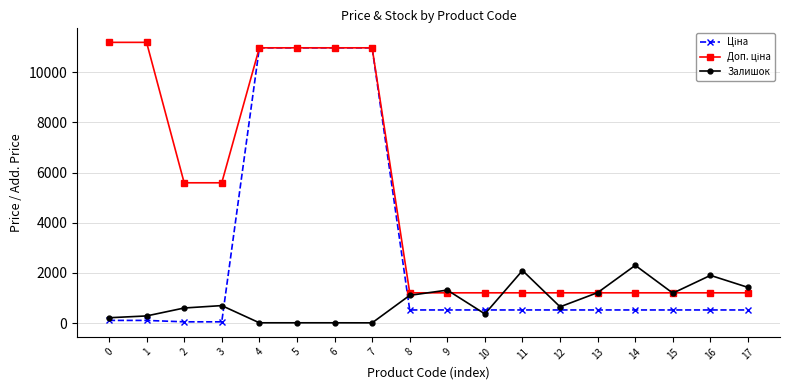

The value of Залишок at 14 is 2304.0. True or false?

True